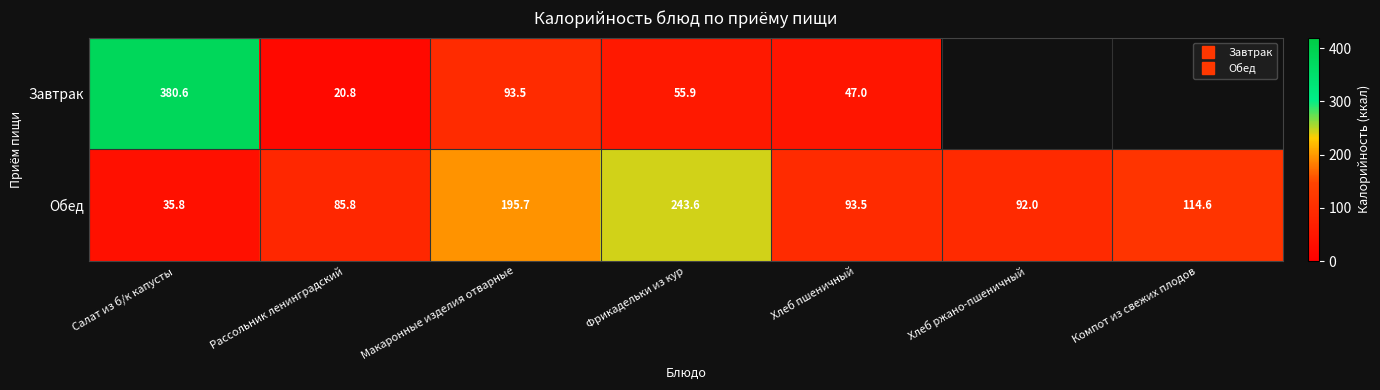

Rank the series by their average value, from lowest to highest.

Завтрак, Обед